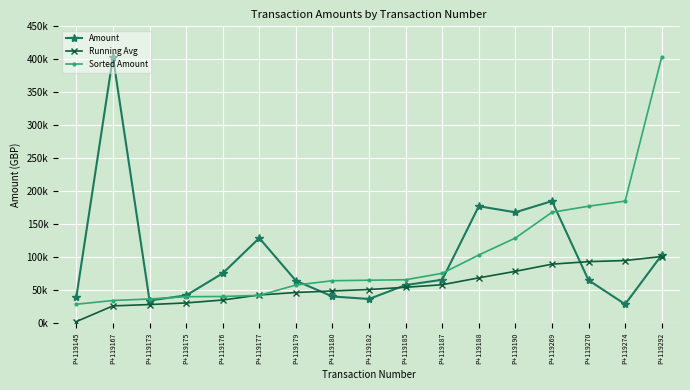

The Sorted Amount series shows 75483.0 at P+119187. True or false?

True